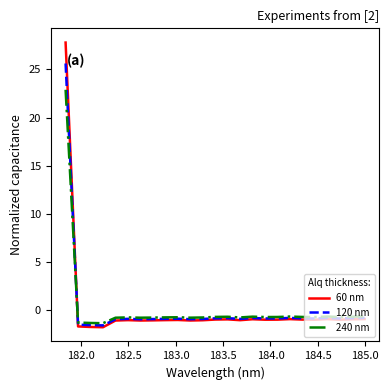

List the series in order of their peak value, lowest first.

240 nm, 120 nm, 60 nm